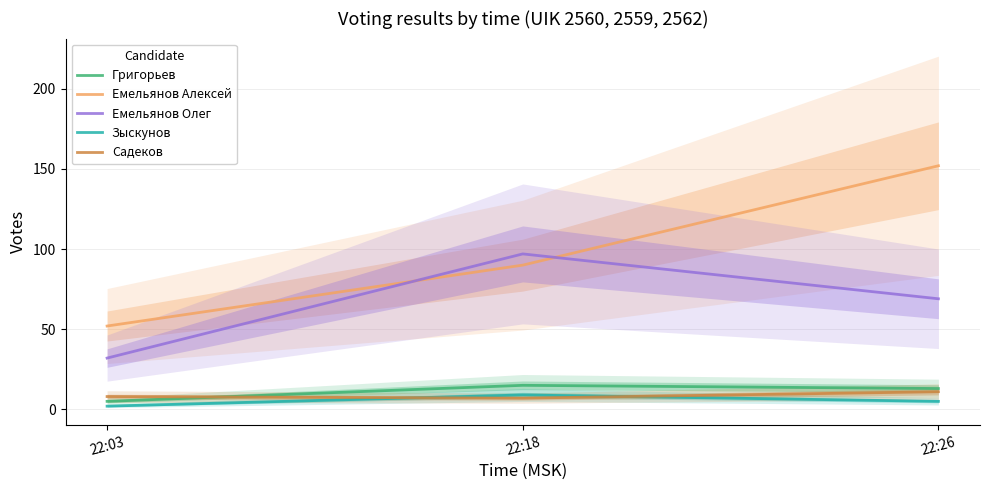

Count the number of categories in the chart.

3